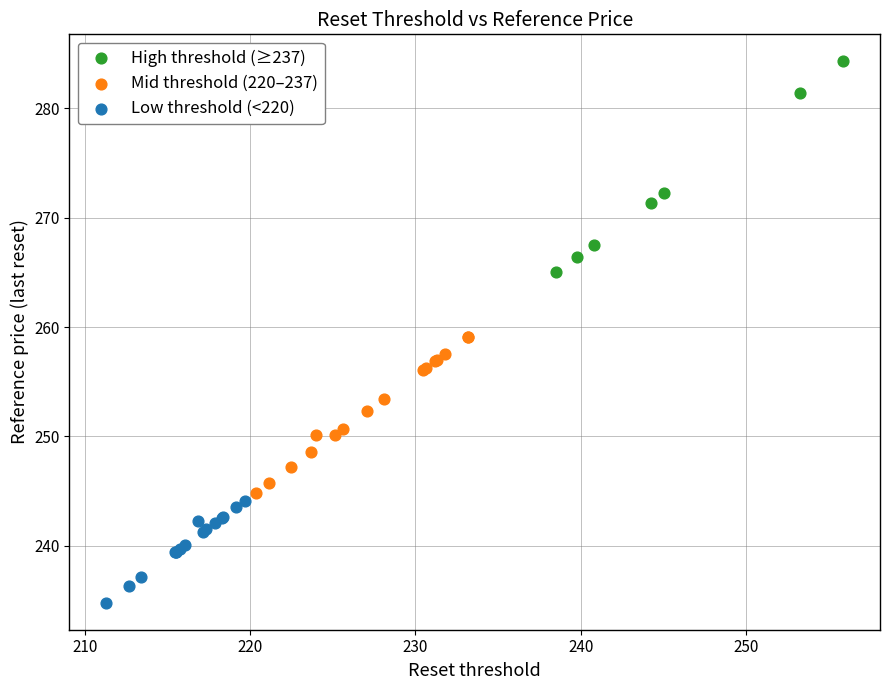

Which series contains the highest Y value?

High threshold (≥237)